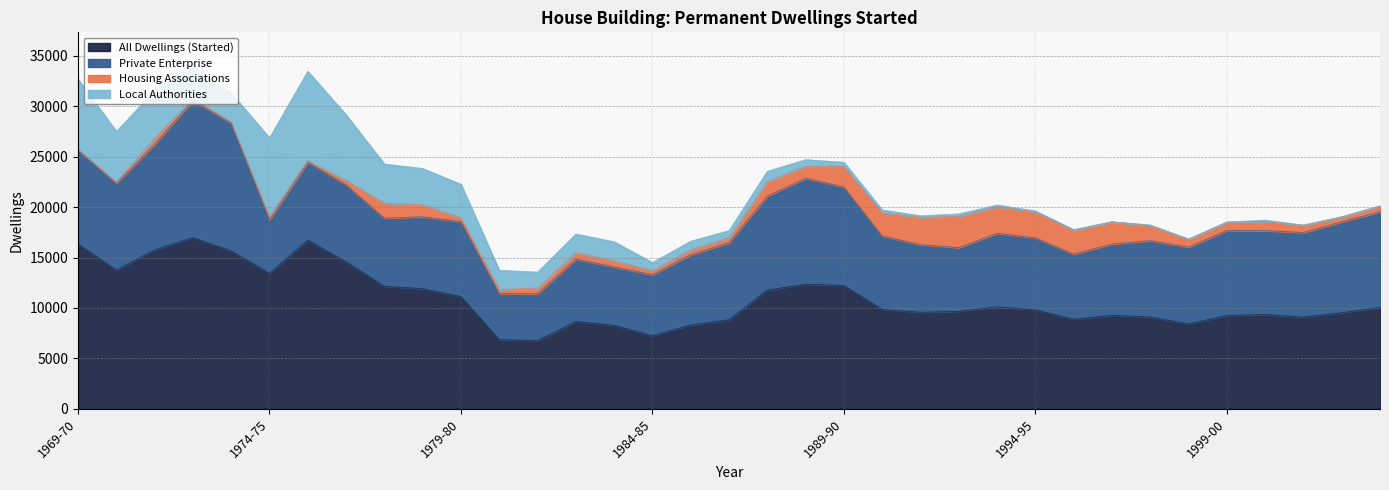

Which series has the largest total across all categories?

All Dwellings (Started)